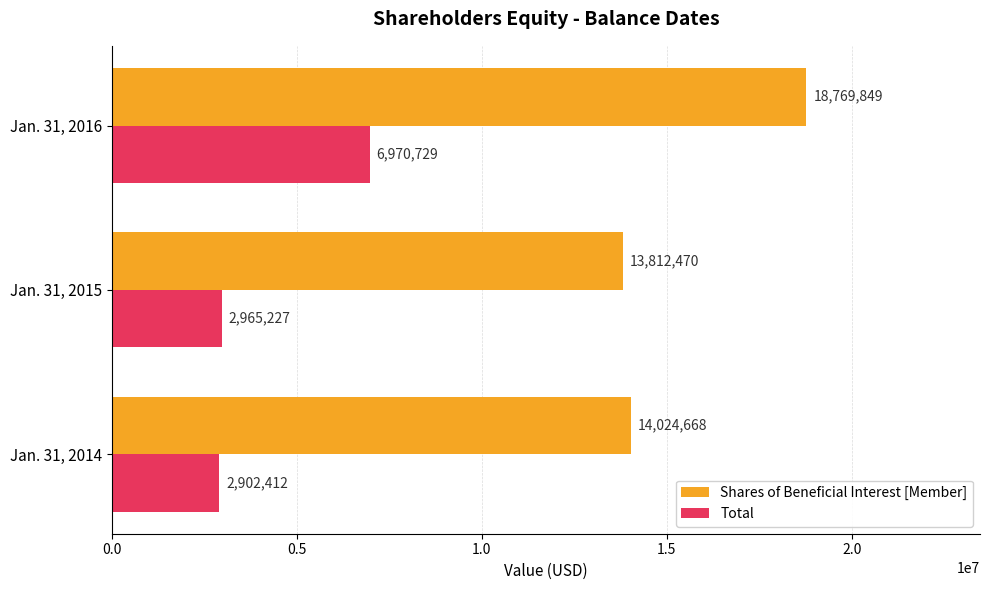

The Total series shows 6970729 at Jan. 31, 2016. True or false?

True